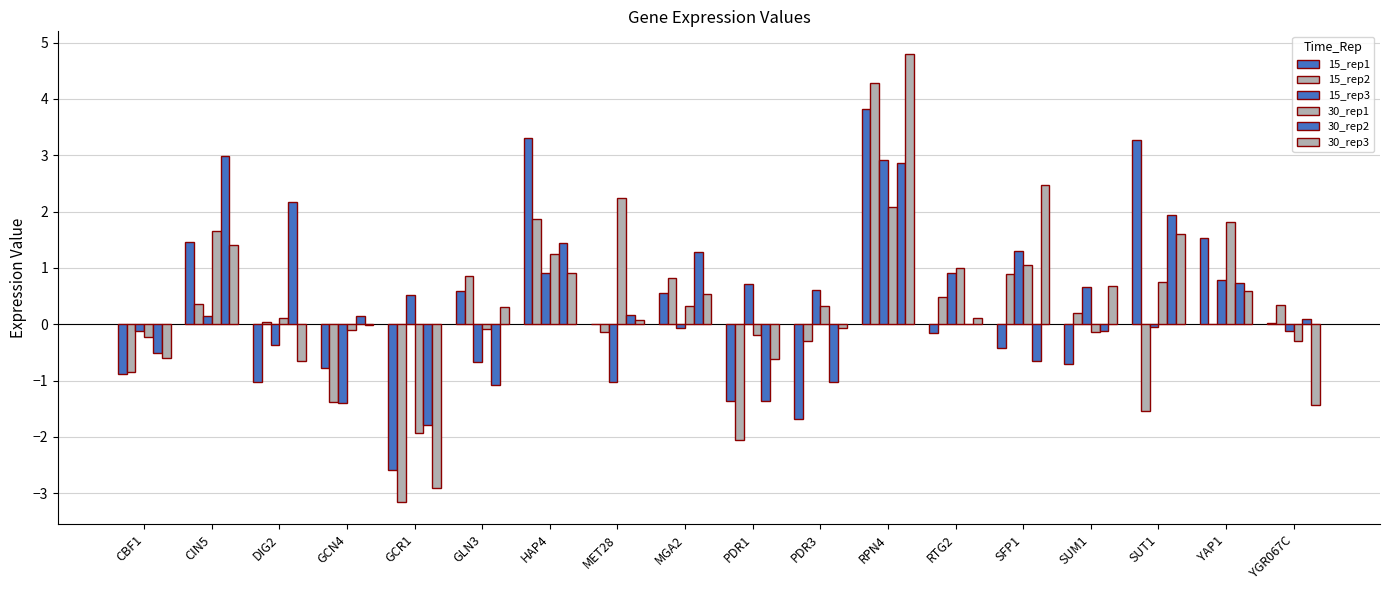

Reading left to right, extract all data points from this chart.

15_rep1: CBF1=-0.9	CIN5=1.5	DIG2=-1.0	GCN4=-0.8	GCR1=-2.6	GLN3=0.6	HAP4=3.3	MET28=0.0	MGA2=0.5	PDR1=-1.4	PDR3=-1.7	RPN4=3.8	RTG2=-0.2	SFP1=-0.4	SUM1=-0.7	SUT1=3.3	YAP1=1.5	YGR067C=0.0
15_rep2: CBF1=-0.8	CIN5=0.4	DIG2=0.0	GCN4=-1.4	GCR1=-3.2	GLN3=0.9	HAP4=1.9	MET28=-0.1	MGA2=0.8	PDR1=-2.1	PDR3=-0.3	RPN4=4.3	RTG2=0.5	SFP1=0.9	SUM1=0.2	SUT1=-1.5	YAP1=0.0	YGR067C=0.3
15_rep3: CBF1=-0.1	CIN5=0.1	DIG2=-0.4	GCN4=-1.4	GCR1=0.5	GLN3=-0.7	HAP4=0.9	MET28=-1.0	MGA2=-0.1	PDR1=0.7	PDR3=0.6	RPN4=2.9	RTG2=0.9	SFP1=1.3	SUM1=0.7	SUT1=-0.1	YAP1=0.8	YGR067C=-0.1
30_rep1: CBF1=-0.2	CIN5=1.7	DIG2=0.1	GCN4=-0.1	GCR1=-1.9	GLN3=-0.1	HAP4=1.2	MET28=2.2	MGA2=0.3	PDR1=-0.2	PDR3=0.3	RPN4=2.1	RTG2=1.0	SFP1=1.1	SUM1=-0.1	SUT1=0.8	YAP1=1.8	YGR067C=-0.3
30_rep2: CBF1=-0.5	CIN5=3.0	DIG2=2.2	GCN4=0.1	GCR1=-1.8	GLN3=-1.1	HAP4=1.4	MET28=0.2	MGA2=1.3	PDR1=-1.4	PDR3=-1.0	RPN4=2.9	RTG2=-0.0	SFP1=-0.6	SUM1=-0.1	SUT1=1.9	YAP1=0.7	YGR067C=0.1
30_rep3: CBF1=-0.6	CIN5=1.4	DIG2=-0.6	GCN4=-0.0	GCR1=-2.9	GLN3=0.3	HAP4=0.9	MET28=0.1	MGA2=0.5	PDR1=-0.6	PDR3=-0.1	RPN4=4.8	RTG2=0.1	SFP1=2.5	SUM1=0.7	SUT1=1.6	YAP1=0.6	YGR067C=-1.4